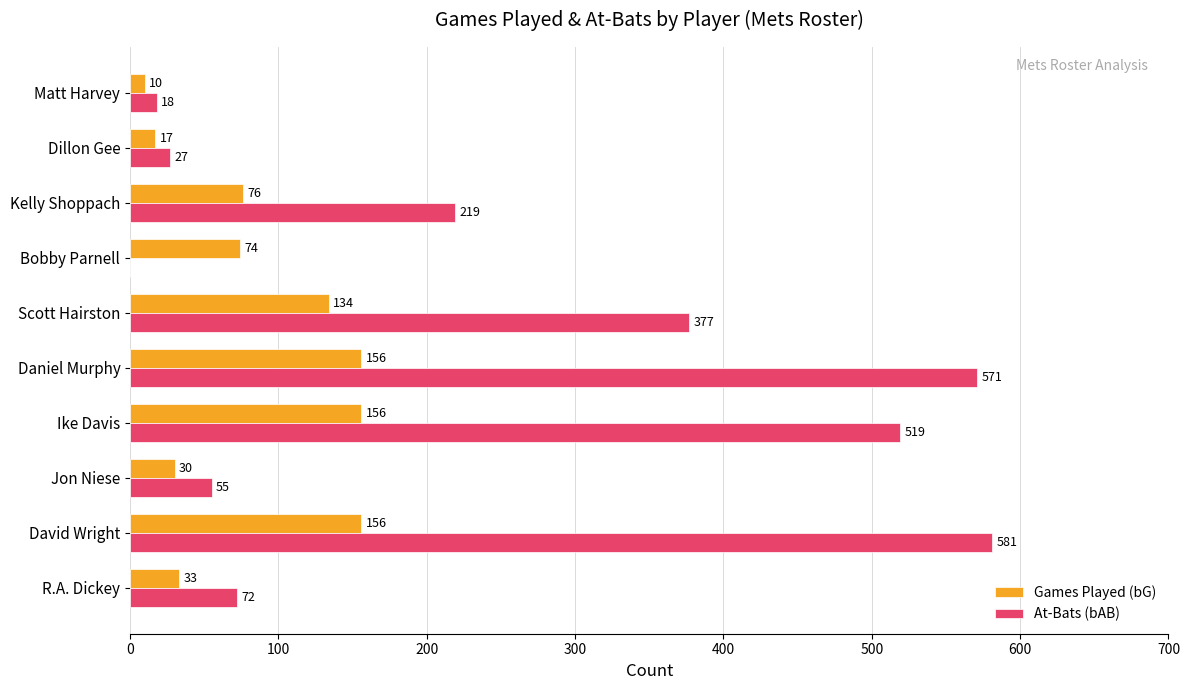

At which category is the sum across all series the highest?

David Wright